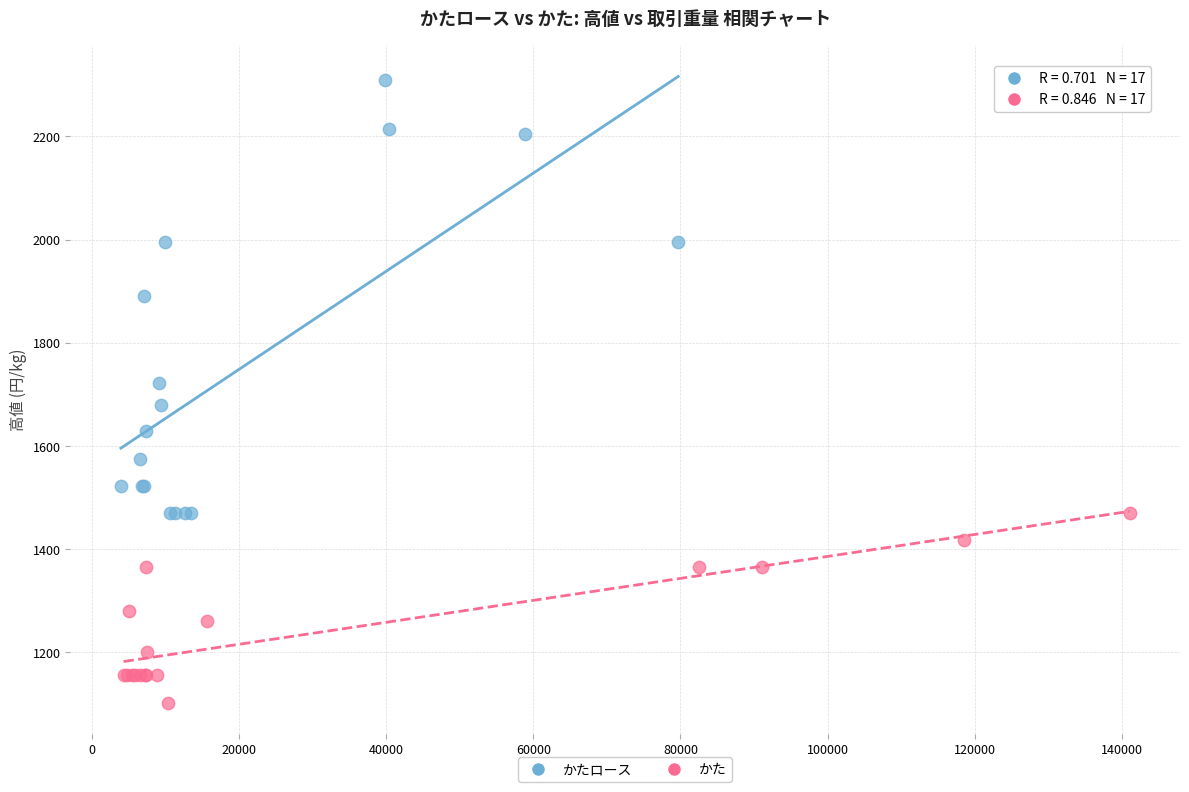

What are all the series names shown in the legend?

かたロース, かた